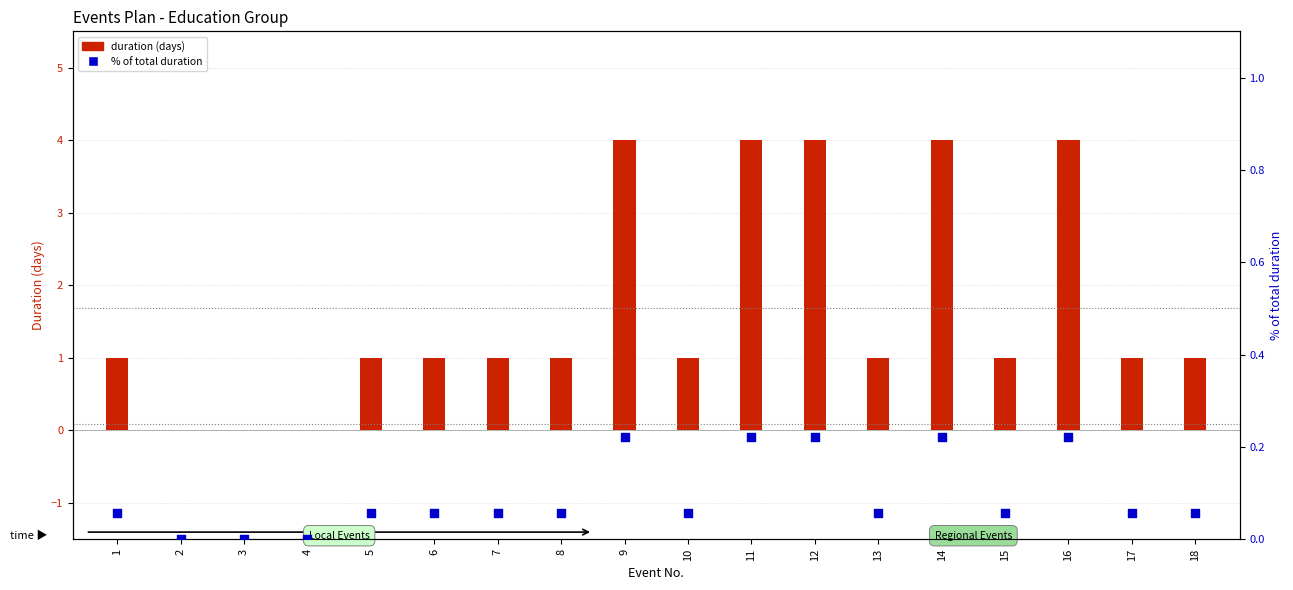

What is the total value across all series at 13?

1.1